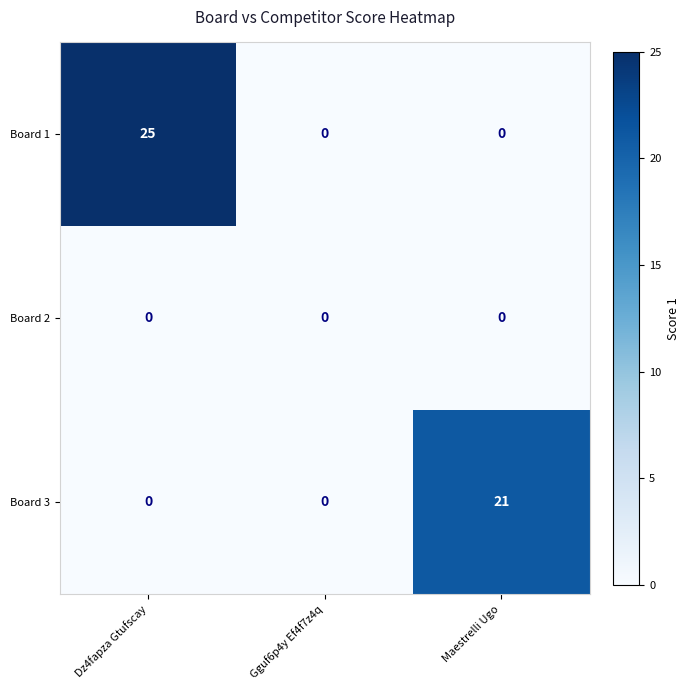

What value does the Board 3 series have at Maestrelli Ugo, to the nearest 10?

20